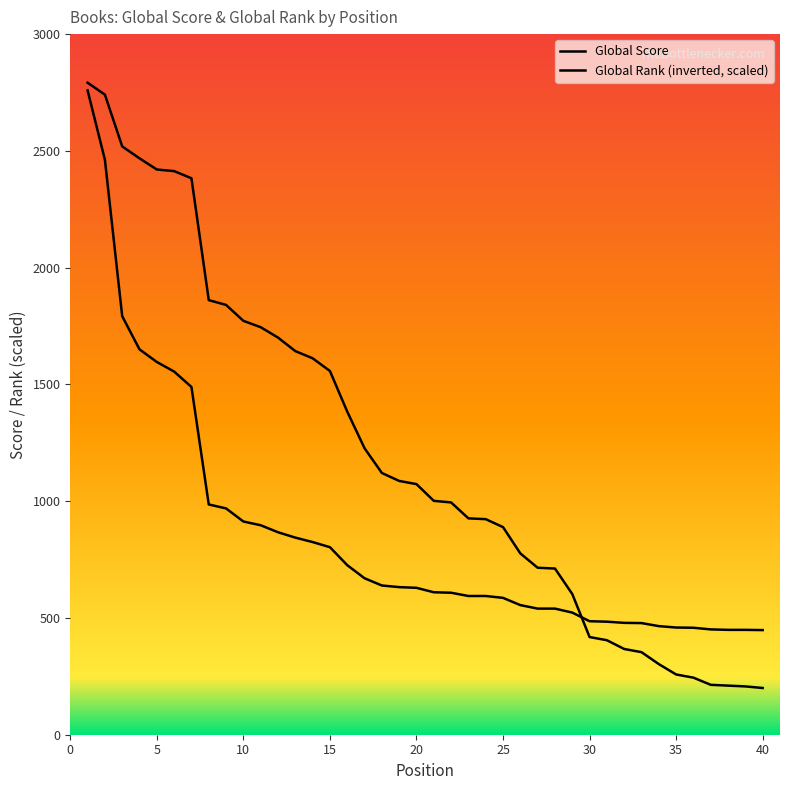

List the labels in order of Global Score value, smallest first.

40, 38, 39, 37, 36, 35, 34, 33, 32, 31, 30, 29, 27, 28, 26, 25, 23, 24, 22, 21, 20, 19, 18, 17, 16, 15, 14, 13, 12, 11, 10, 9, 8, 7, 6, 5, 4, 3, 2, 1